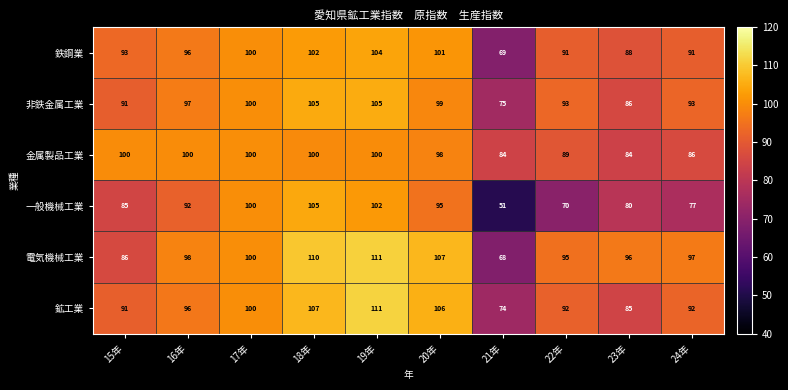

The value of 一般機械工業 at 23年 is 80. True or false?

True